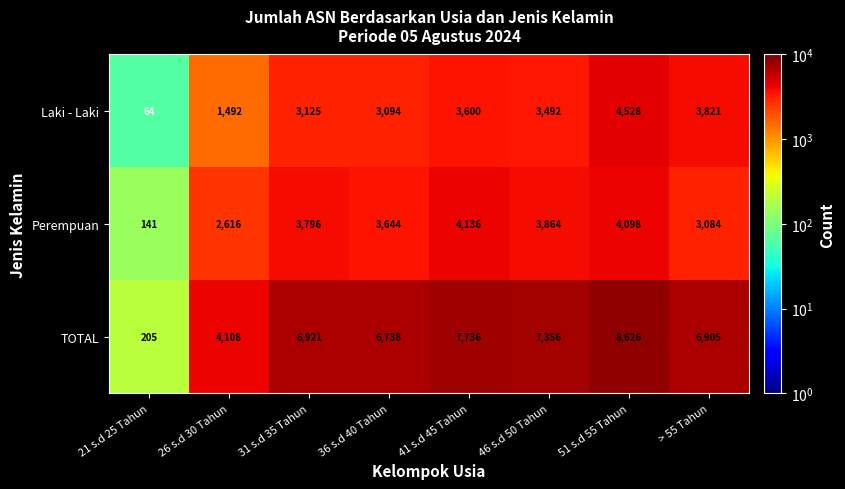

Which series has the widest spread of values?

TOTAL